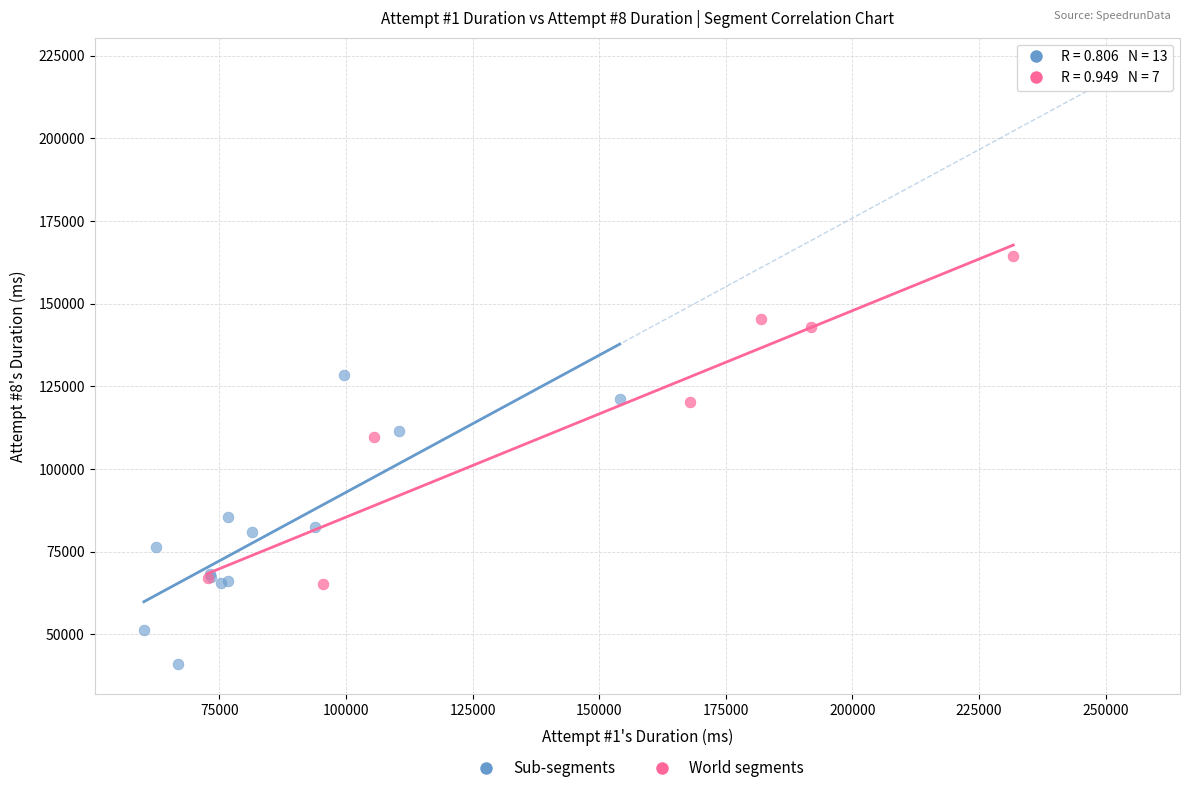

Which series has the widest spread of Y values?

World segments